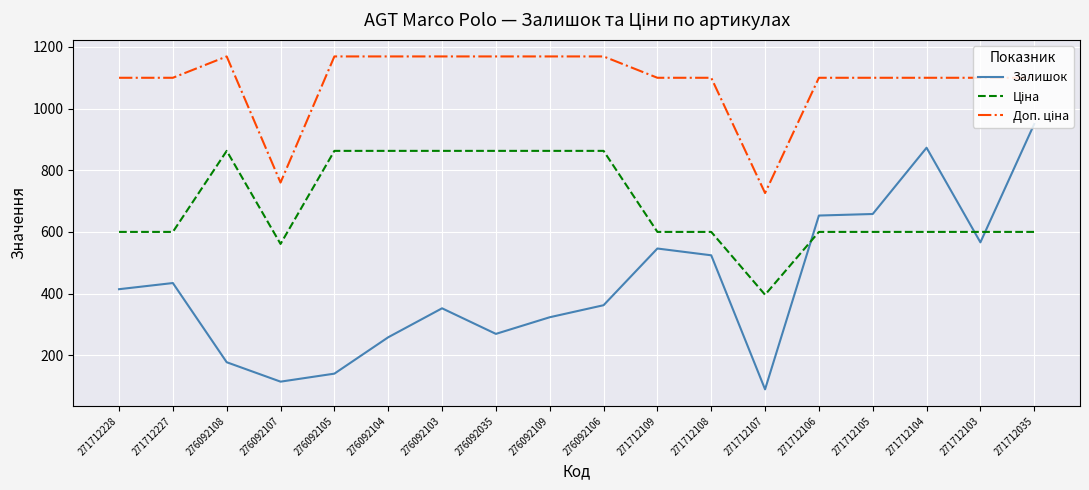

At which category is the sum across all series the highest?

271712035